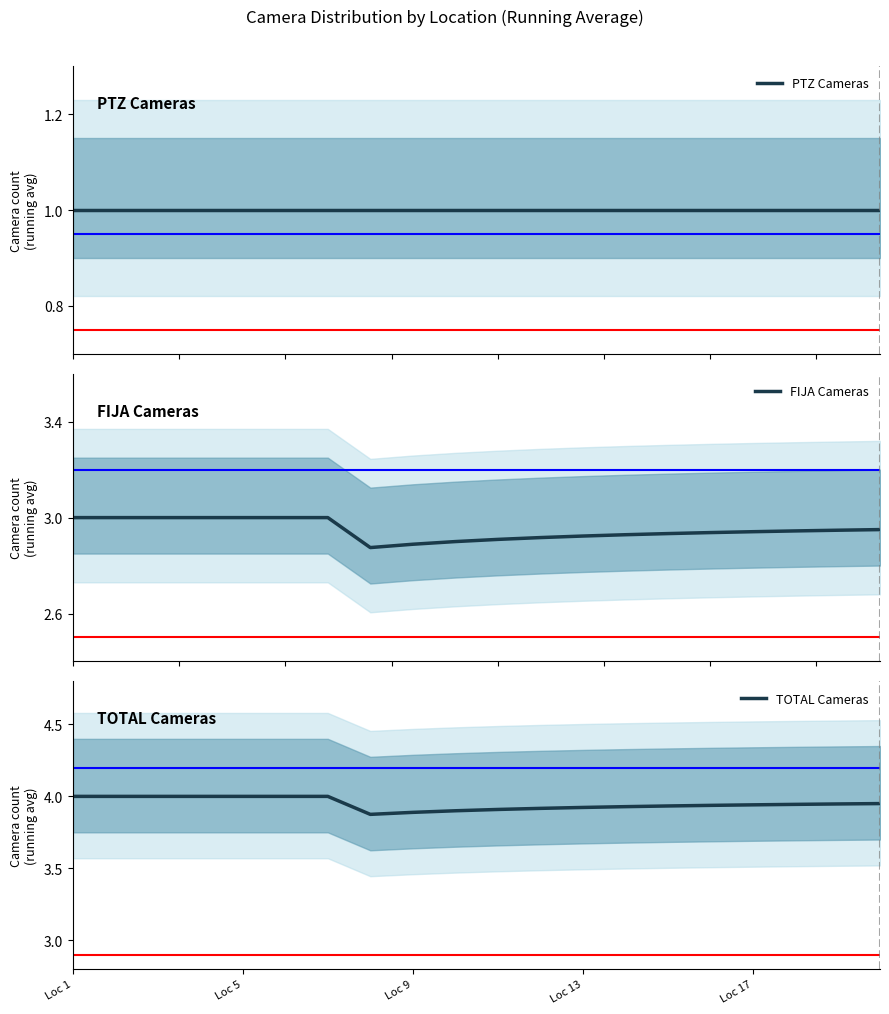

Which label corresponds to the largest value in the chart?

Loc 1